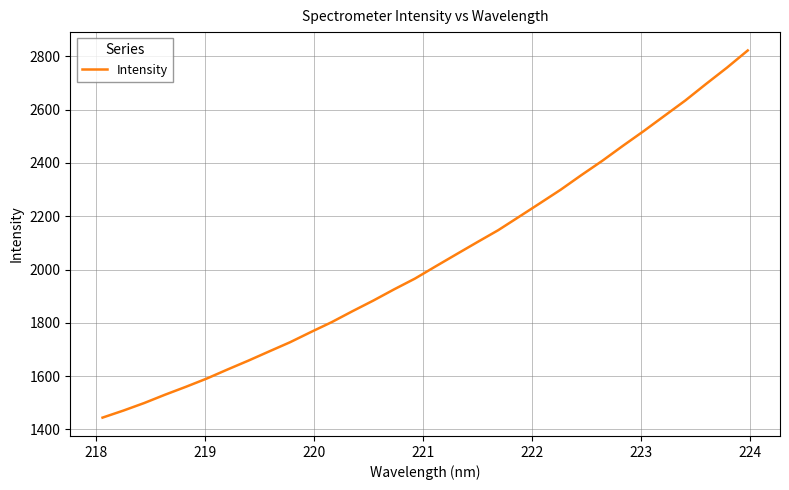

What is the greatest value displayed?

2822.1